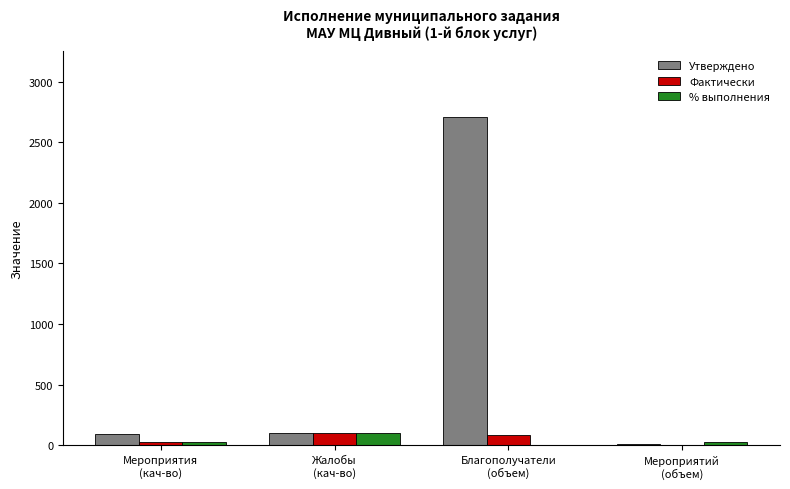

Is it true that Фактически equals 2.0 at Мероприятий
(объем)?

True